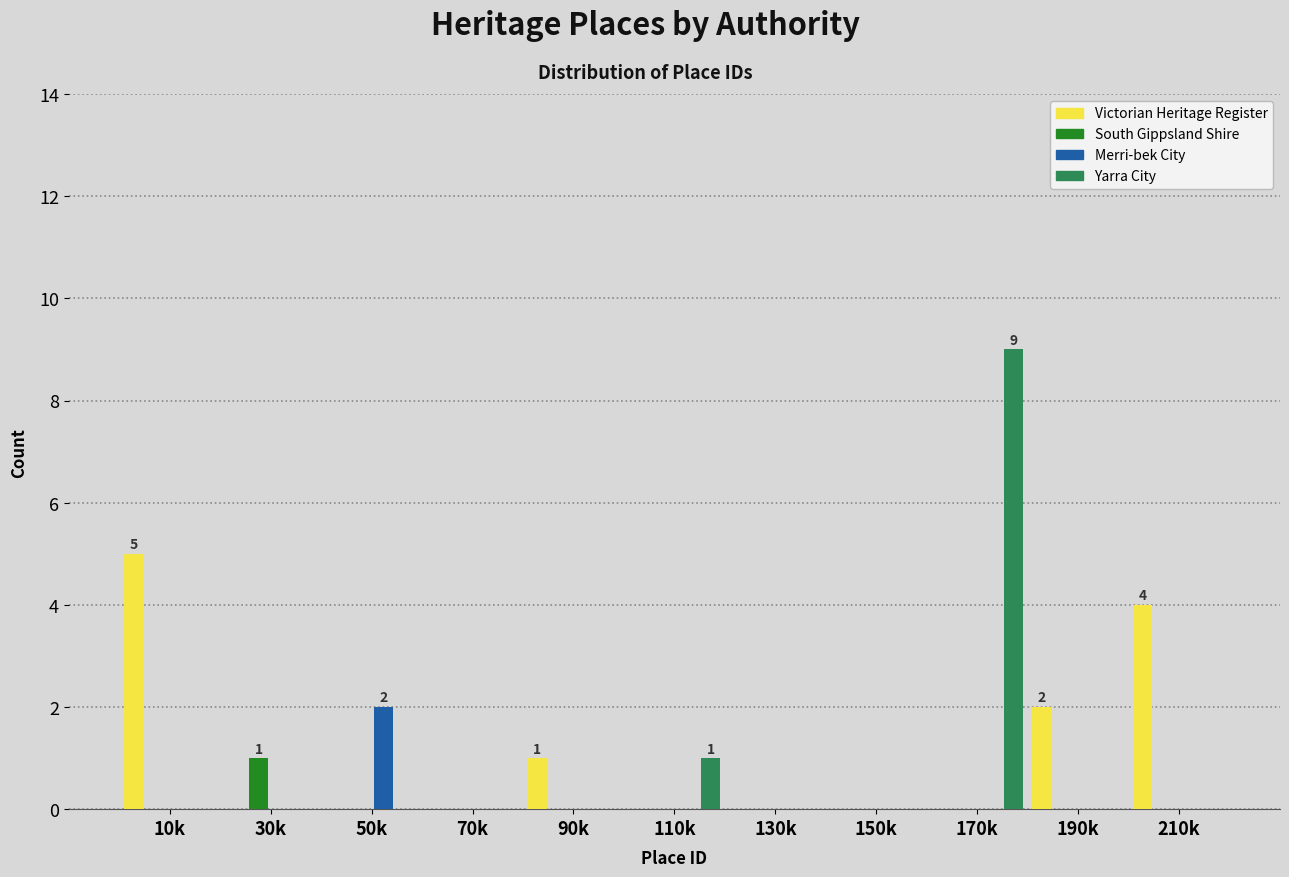

Which label corresponds to the largest value in the chart?

170k